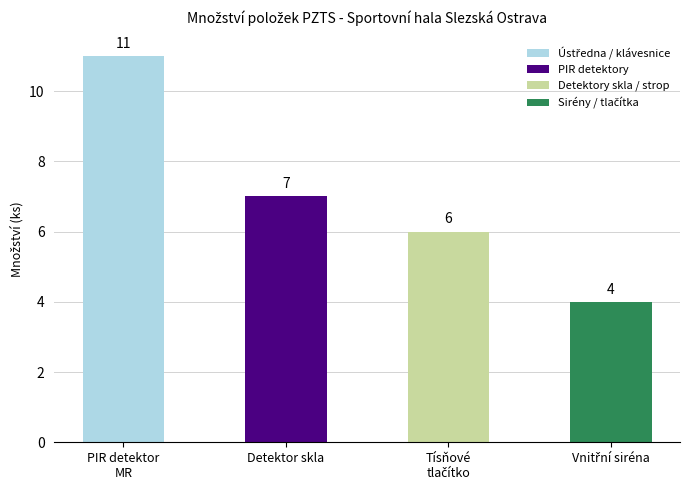

Is it true that the value at Detektor skla is 3?

False